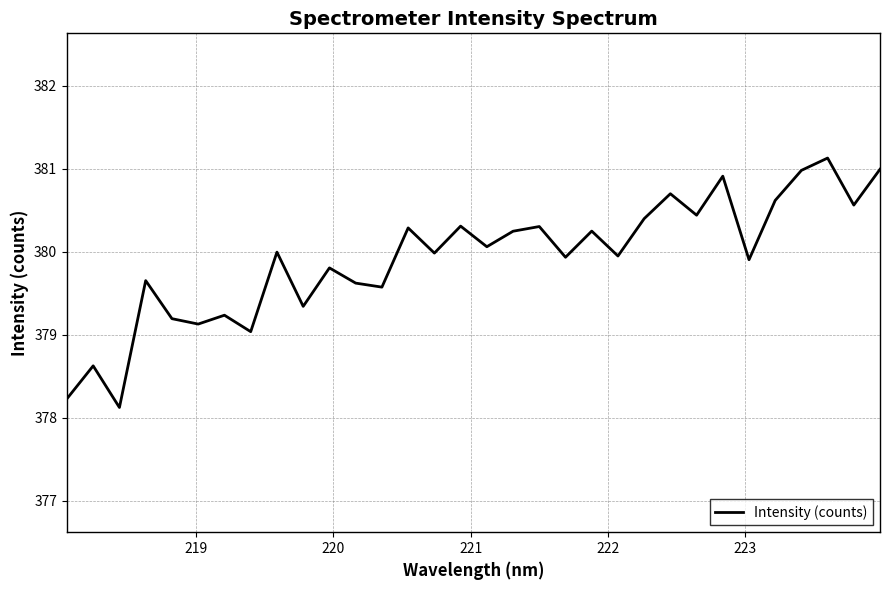

Does the chart display data point markers on the line(s)?

No